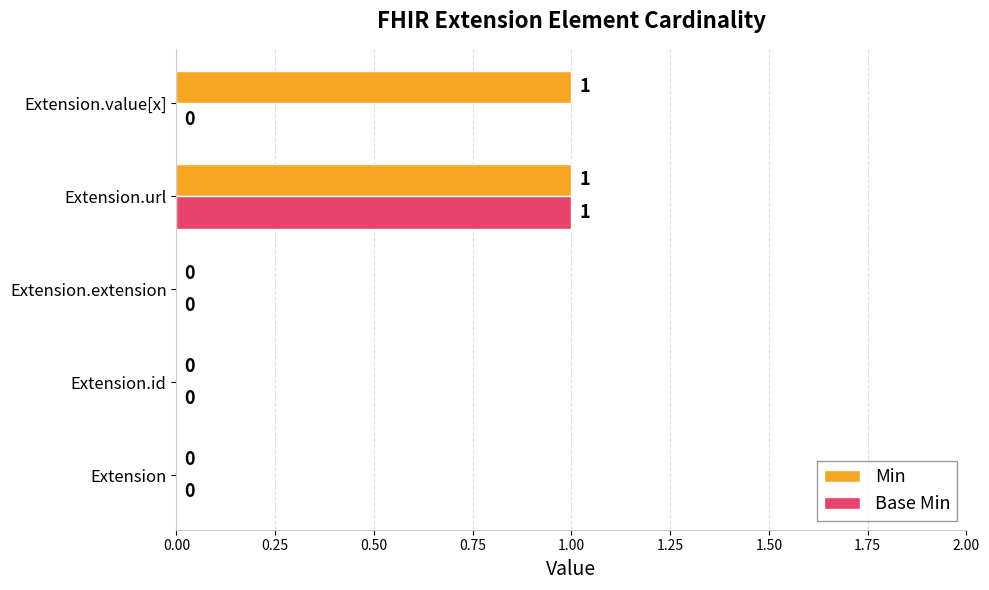

Which category has the highest value in the Base Min series?

Extension.url